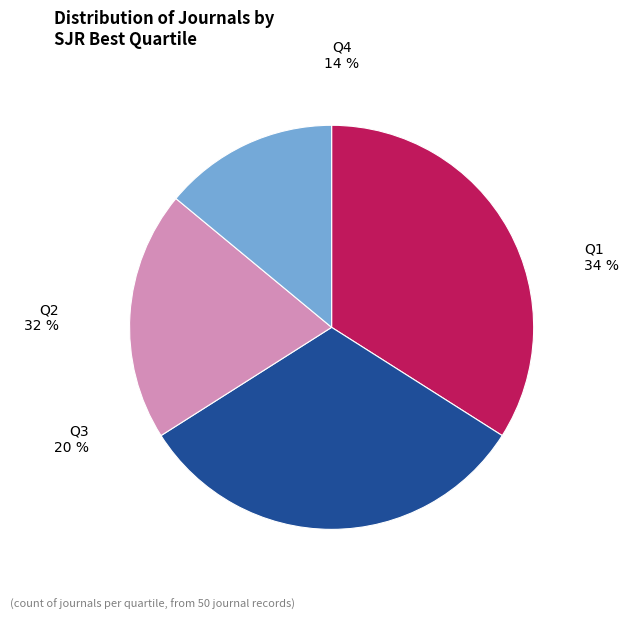

How many segments does this pie chart have?

4